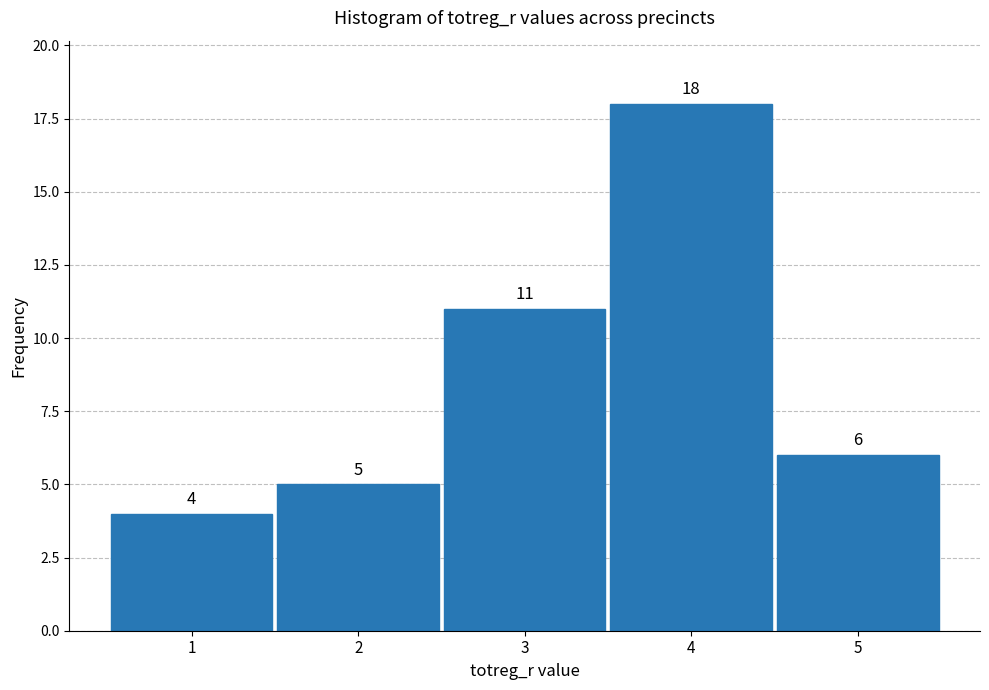

Reading left to right, list all the values displayed in this chart.

1=4	2=5	3=11	4=18	5=6